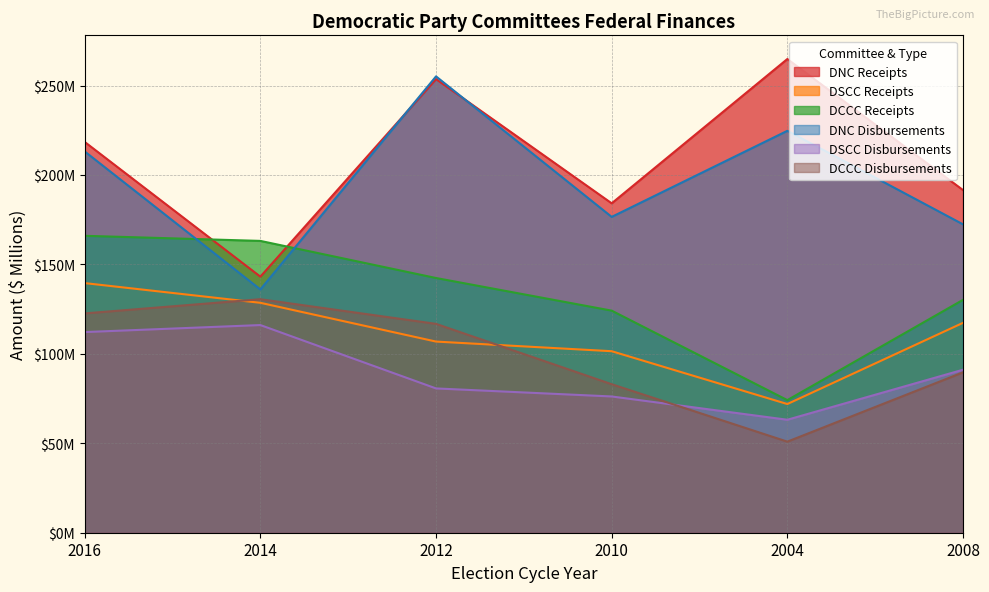

True or false: DNC Disbursements and DCCC Disbursements intersect in this chart.

False